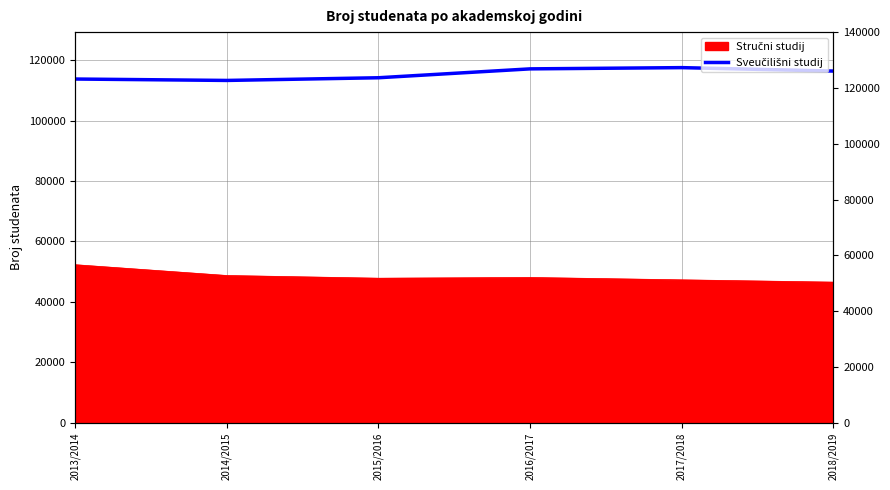

Count the number of values greater than 116384.

2